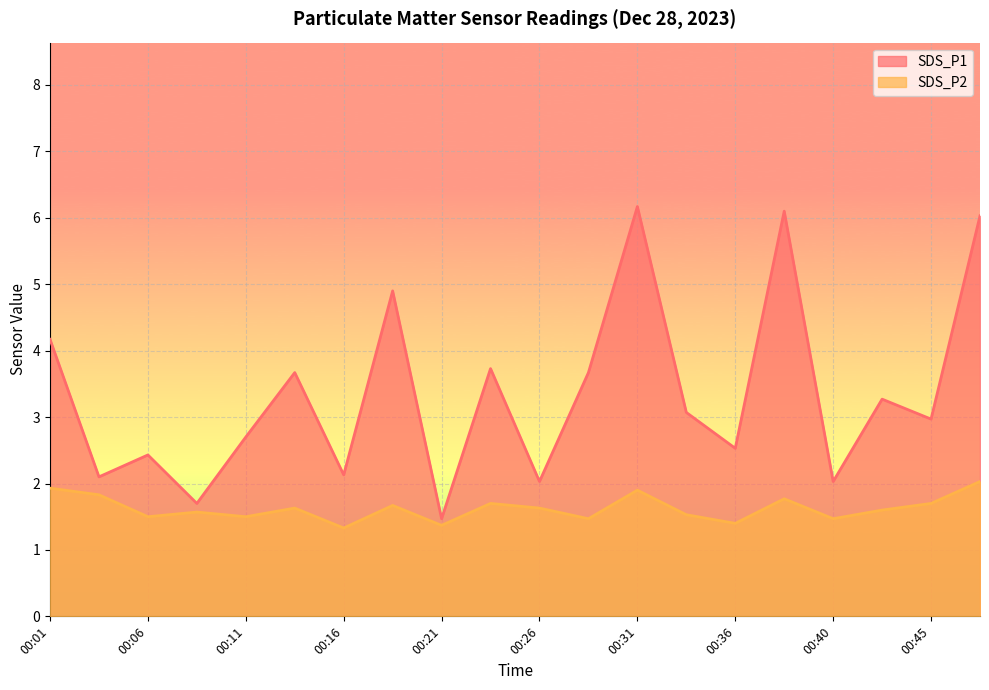

Which series has the widest spread of values?

SDS_P1